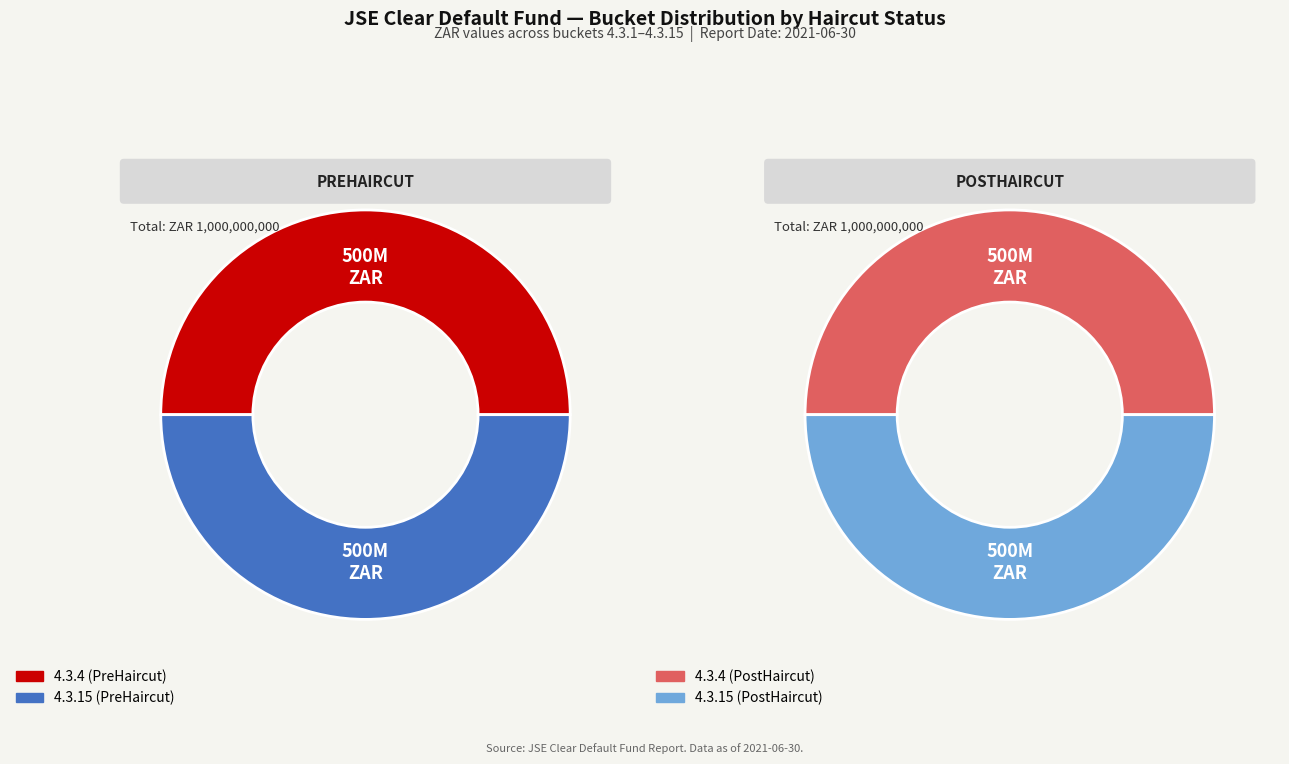

Does 4.3.13 represent more than half of the total?

No